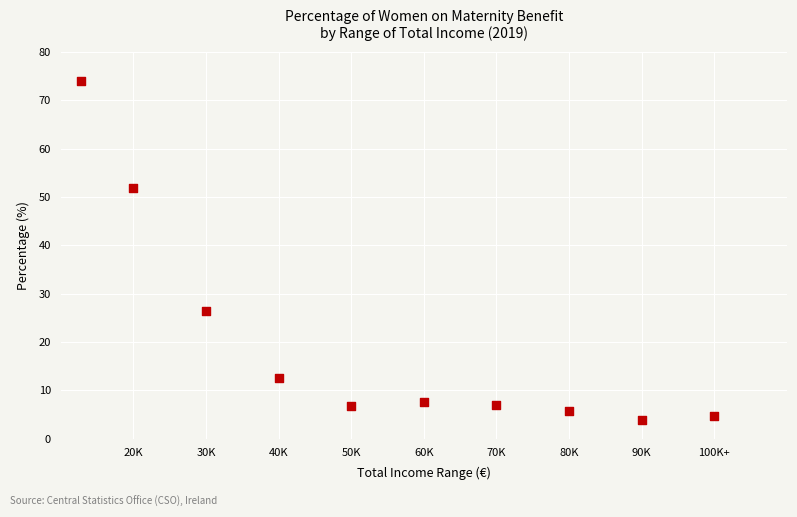

What Y value in the scatter plot is closest to 38?

26.3